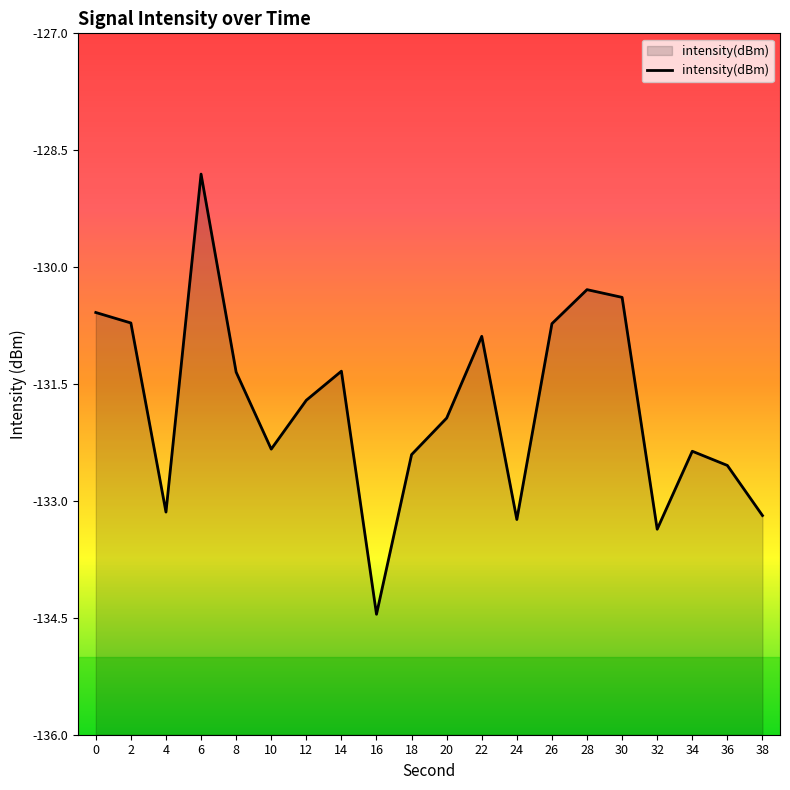

Which category has the lowest value across all series?

16